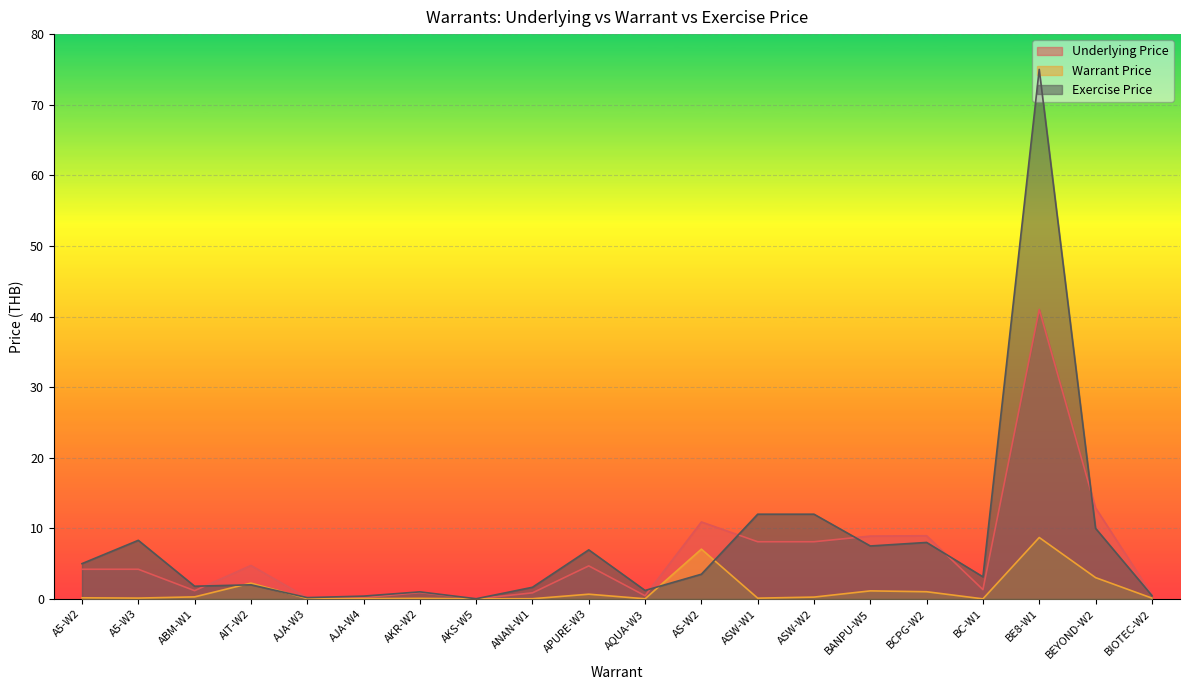

True or false: Underlying Price has a value of 1.2 at ANAN-W1.

False